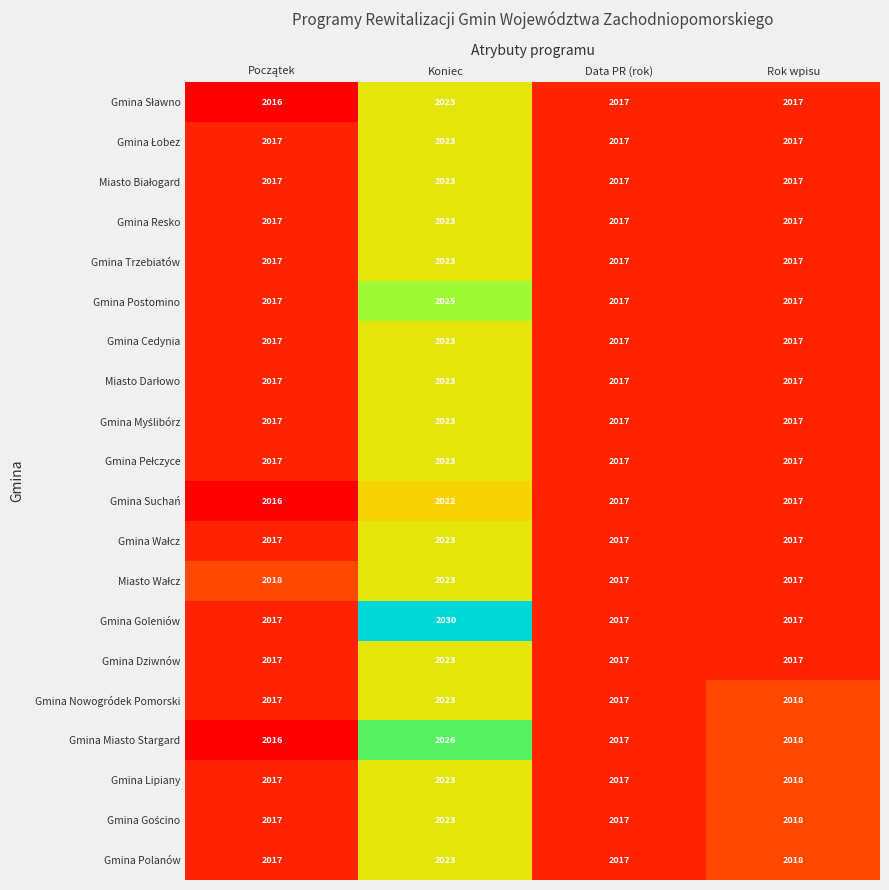

The value of Gmina Resko at Koniec is 2023. True or false?

True